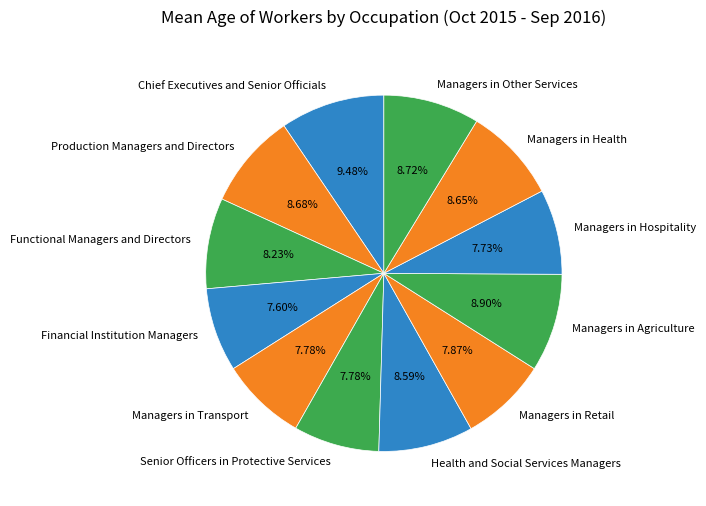

Combined, what portion of the pie is Managers in Transport and Health and Social Services Managers?

16.4%